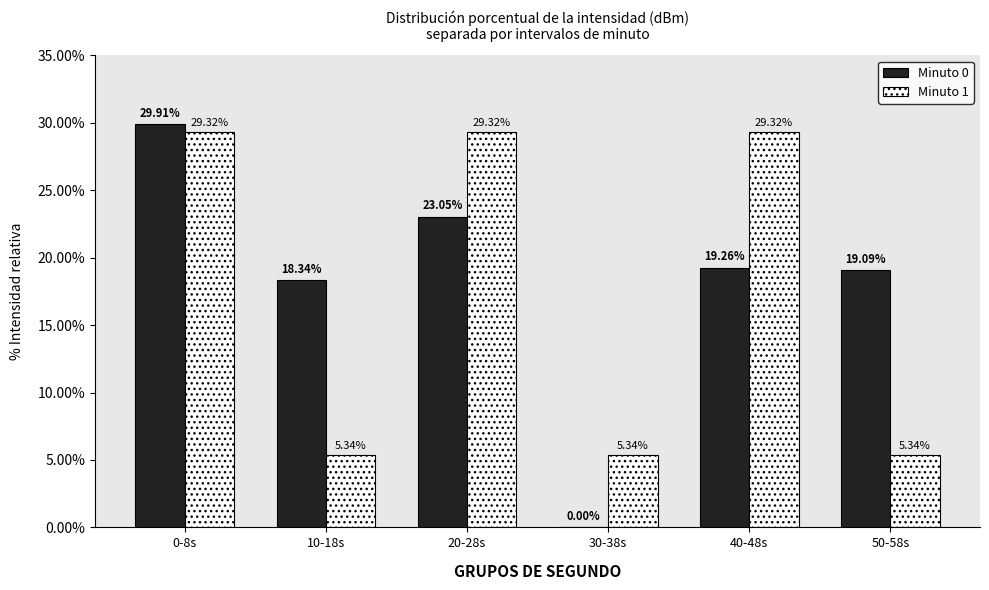

Between 10-18s and 40-48s, which series saw the biggest shift?

Minuto 1